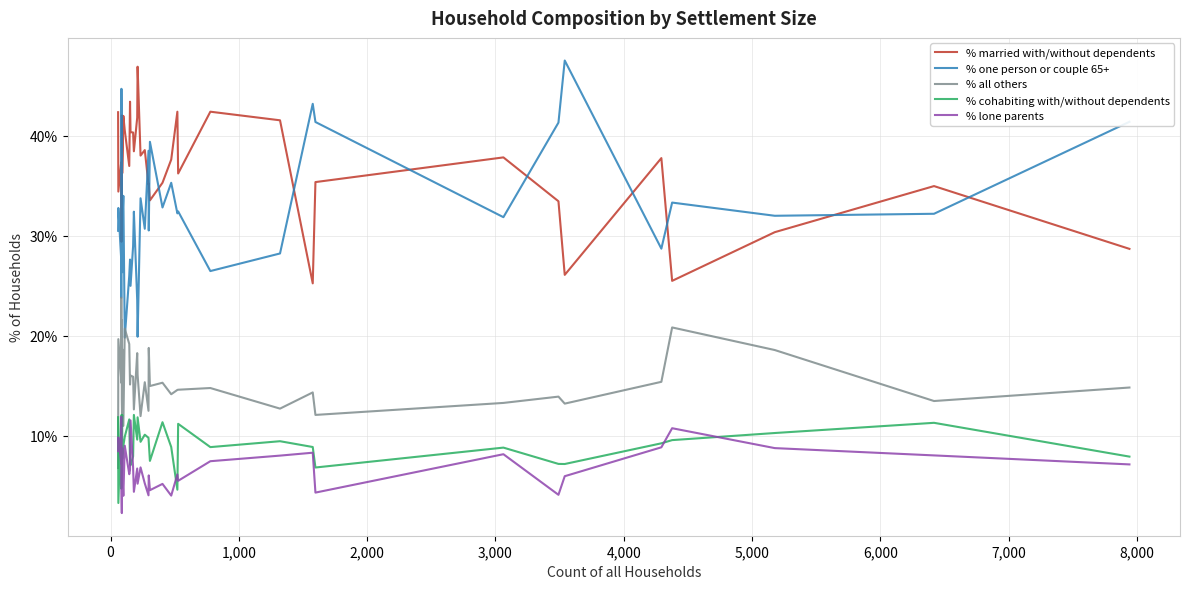

Reading right to left, list all the values displayed in this chart.

% married with/without dependents: 28.7	35.0	30.4	25.5	37.8	26.1	33.5	37.9	35.4	25.2	41.6	42.4	36.2	42.4	37.6	35.3	33.5	35.2	35.1	38.6	38.0	46.9	41.8	38.5	40.3	40.4	43.4	37.0	40.5	42.0	36.3	41.8	42.0	30.7	29.4	35.7	37.4	34.4	42.4
% one person or couple 65+: 41.4	32.2	32.0	33.3	28.7	47.5	41.3	31.9	41.4	43.2	28.2	26.5	32.5	32.2	35.3	32.8	39.4	30.5	38.5	30.7	33.8	19.9	23.6	32.4	29.0	25.0	27.6	26.0	19.8	34.0	30.8	26.4	27.3	35.2	44.7	23.8	27.7	32.8	30.5
% all others: 14.8	13.5	18.6	20.8	15.4	13.2	13.9	13.3	12.1	14.3	12.7	14.8	14.6	14.6	14.2	15.3	15.0	18.8	12.5	15.4	12.0	16.1	18.3	12.6	15.9	16.0	15.1	19.2	20.7	11.0	18.7	11.0	13.6	21.6	15.3	23.8	15.7	19.7	6.8
% cohabiting with/without dependents: 7.9	11.3	10.3	9.6	9.2	7.2	7.2	8.8	6.8	8.9	9.5	8.9	11.2	4.6	8.9	11.4	7.5	9.4	9.8	10.1	9.4	11.8	9.6	12.1	8.0	7.0	7.2	11.6	9.9	9.0	7.7	12.1	11.4	10.2	4.7	4.8	12.1	3.3	11.9
% lone parents: 7.1	8.0	8.8	10.8	8.8	6.0	4.1	8.2	4.3	8.3	8.0	7.5	5.5	6.1	4.0	5.2	4.6	6.0	4.0	5.2	6.8	5.2	6.7	4.4	6.8	11.5	6.6	6.2	9.0	4.0	6.6	8.8	5.7	2.3	5.9	11.9	7.2	9.8	8.5